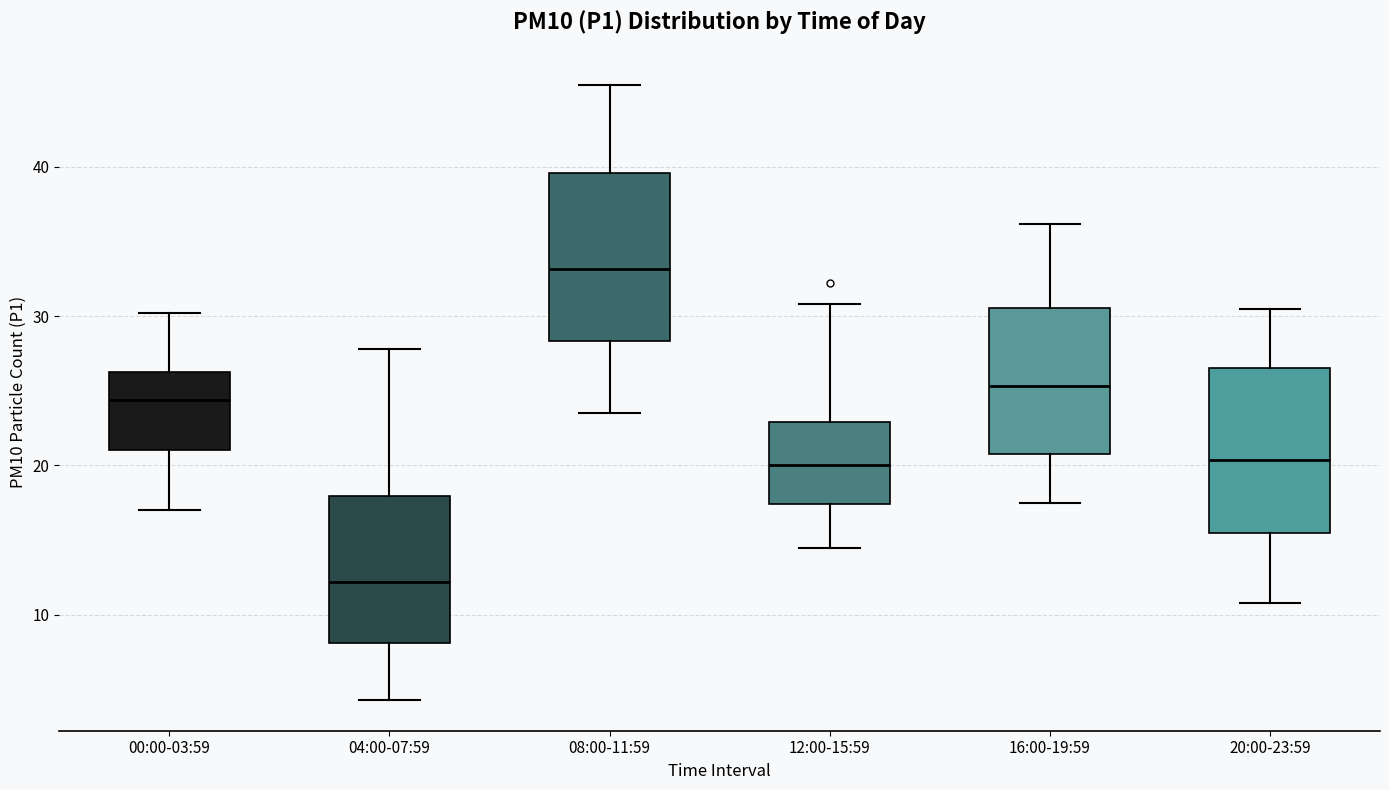

Where does the median line of the box for 04:00-07:59 sit on the y-axis? The values are not printed on the chart, so give them approximately, as read against the axis.

12